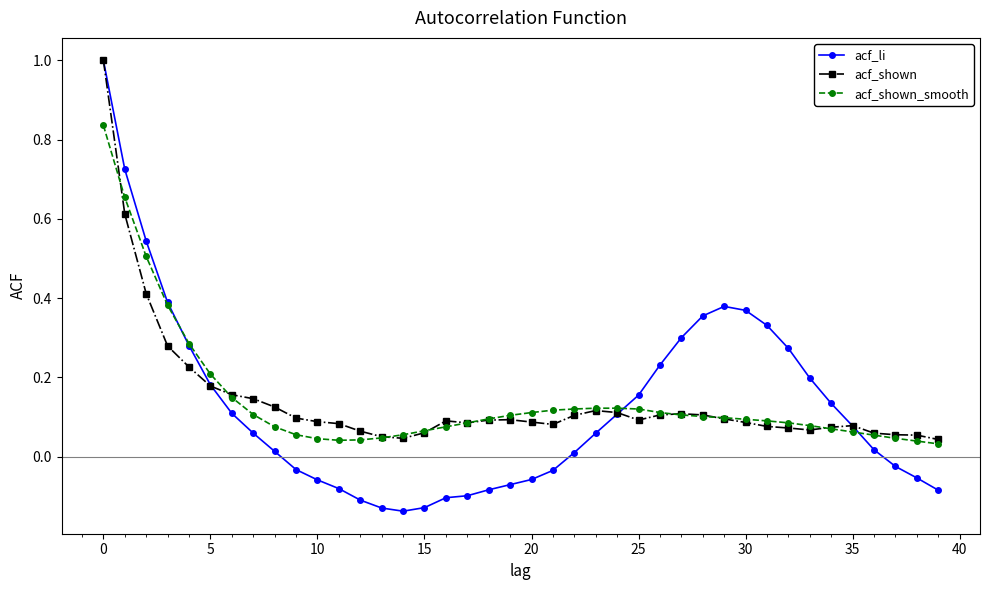

Does the chart display data point markers on the line(s)?

Yes